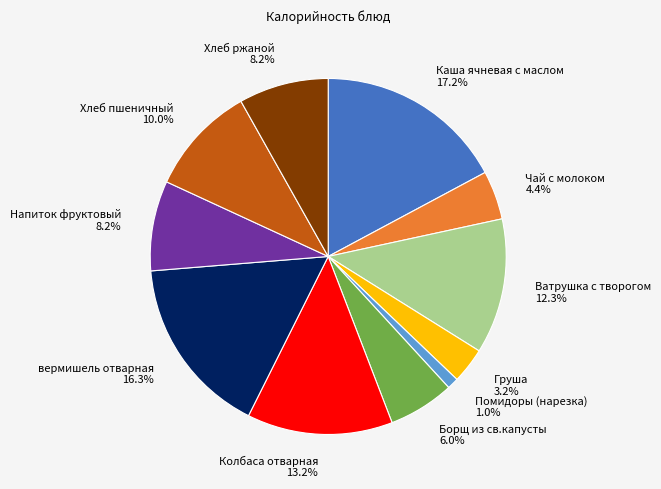

Does Хлеб ржаной represent more than half of the total?

No